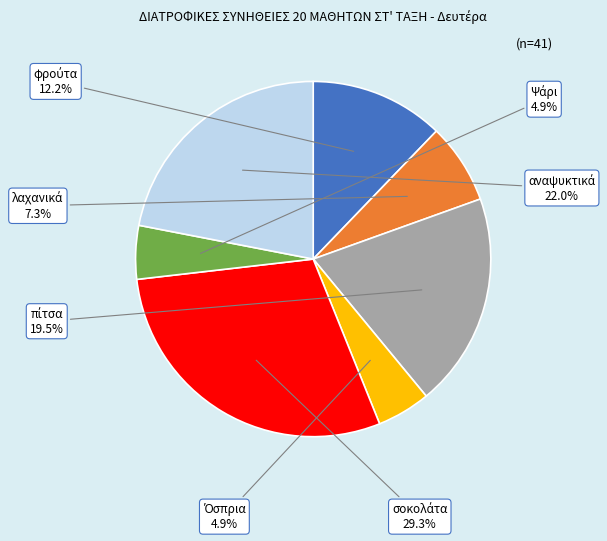

Is there any slice that represents more than half of the pie?

No